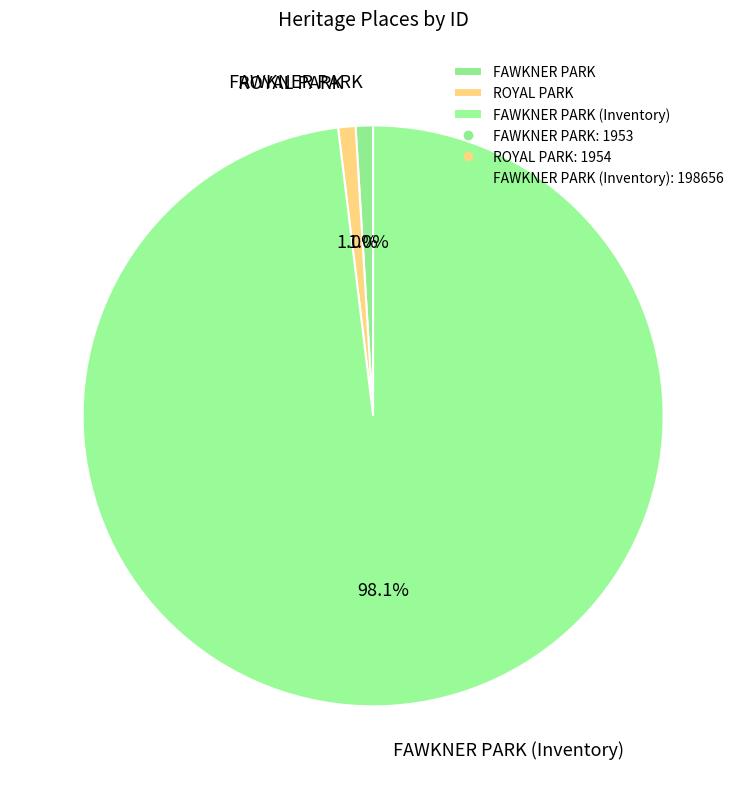

How many segments does this pie chart have?

3